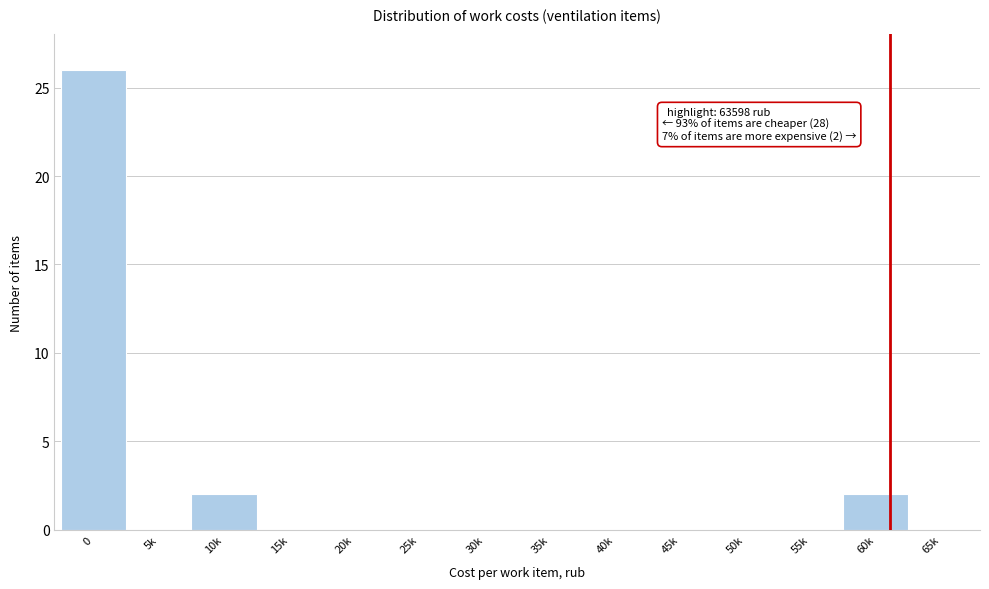

Reading right to left, what are all the values shown in this chart?

65k=0	60k=2	55k=0	50k=0	45k=0	40k=0	35k=0	30k=0	25k=0	20k=0	15k=0	10k=2	5k=0	0=26